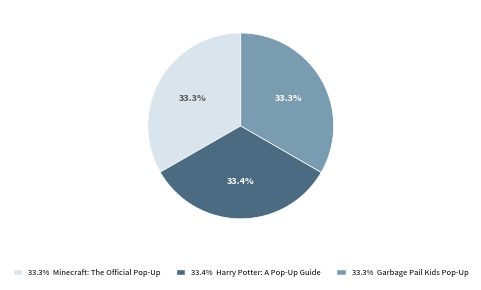

Does any single category account for the majority?

No